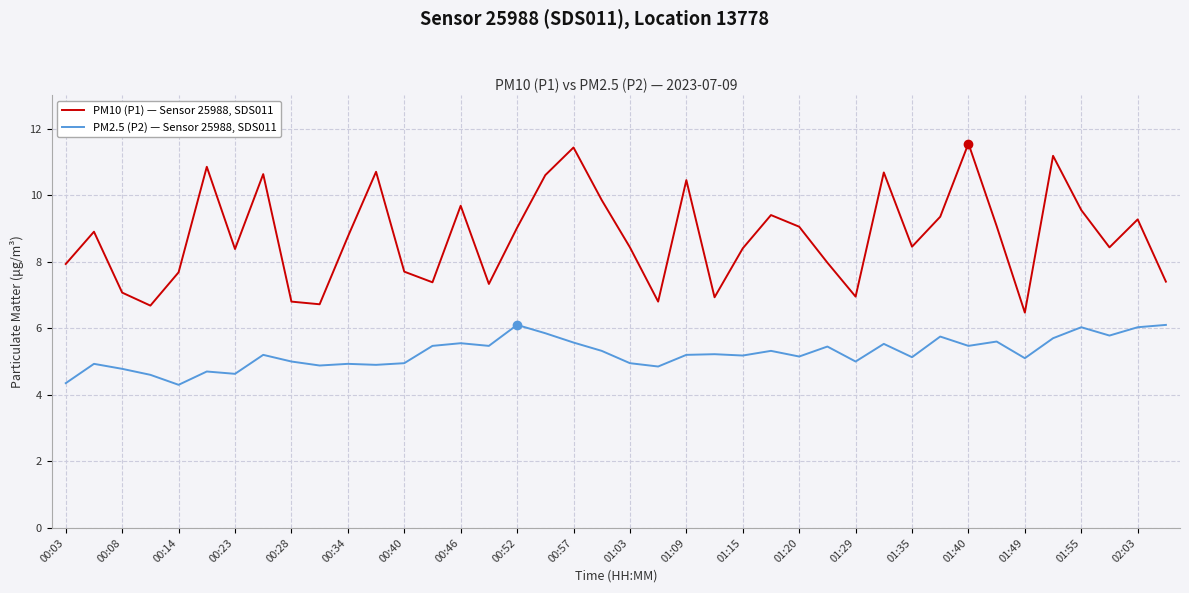

True or false: PM2.5 (P2) — Sensor 25988, SDS011 and PM10 (P1) — Sensor 25988, SDS011 intersect in this chart.

False